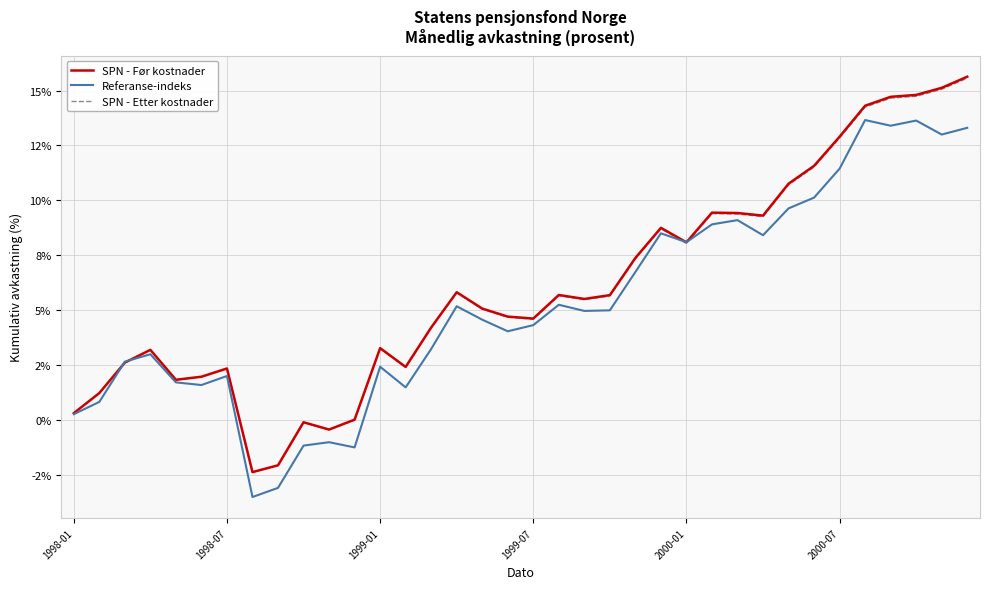

What is the maximum value for SPN - Etter kostnader?

15.6